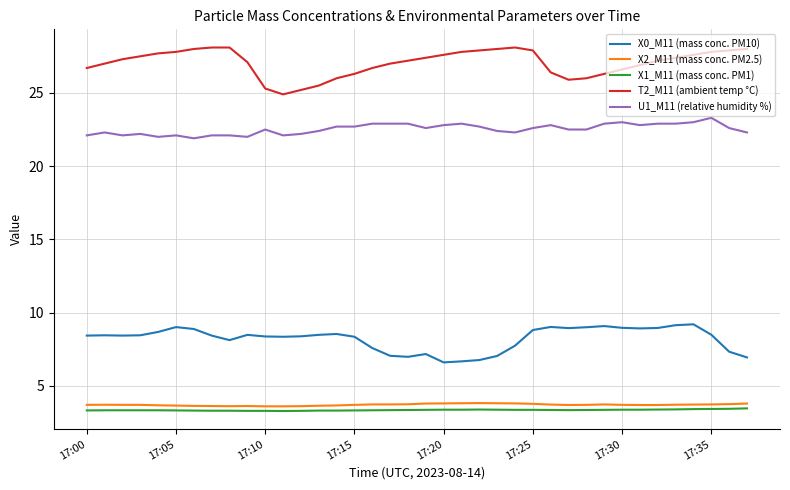

What is the minimum value for X2_M11 (mass conc. PM2.5)?

3.6